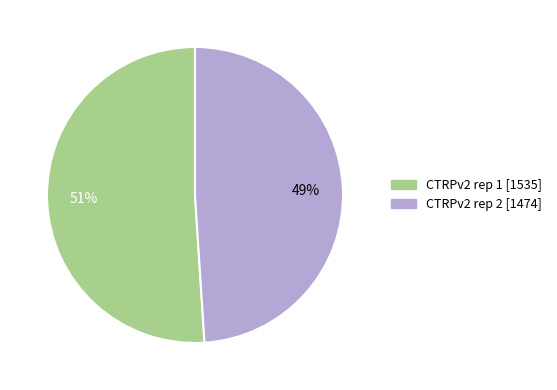

Is it true that CTRPv2 rep 2 is 49% of the pie?

True